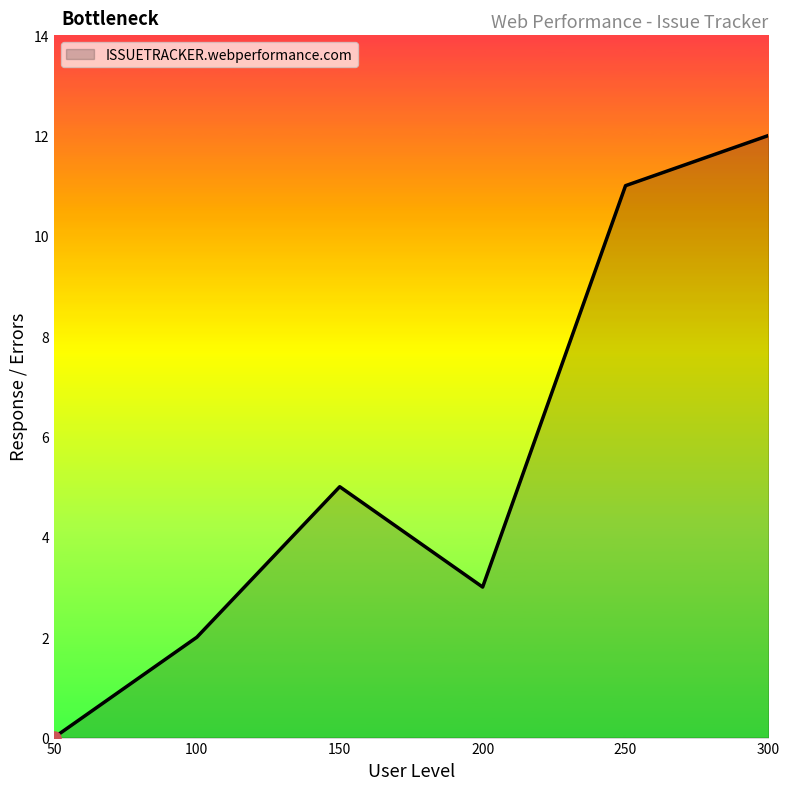

What is the ratio of the value at 150 to the value at 100?

2.5